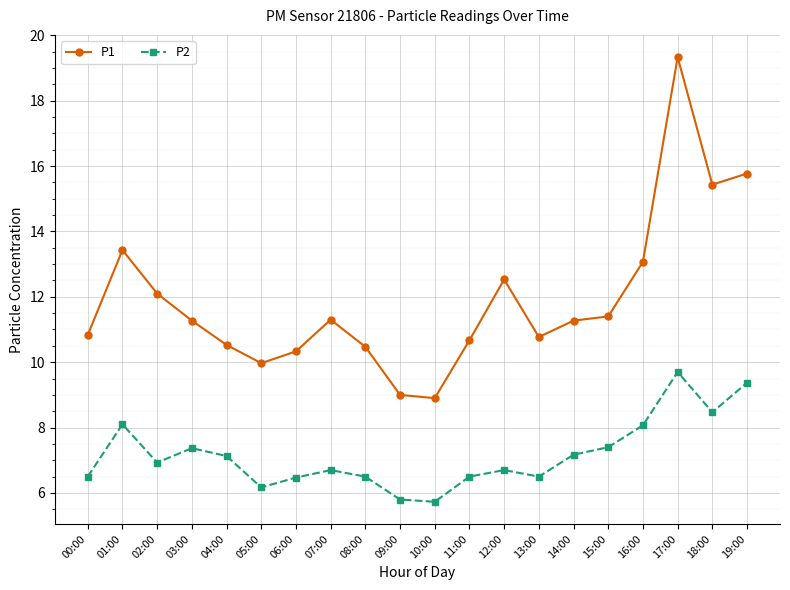

At 14:00, list the series in order from largest to smallest.

P1, P2